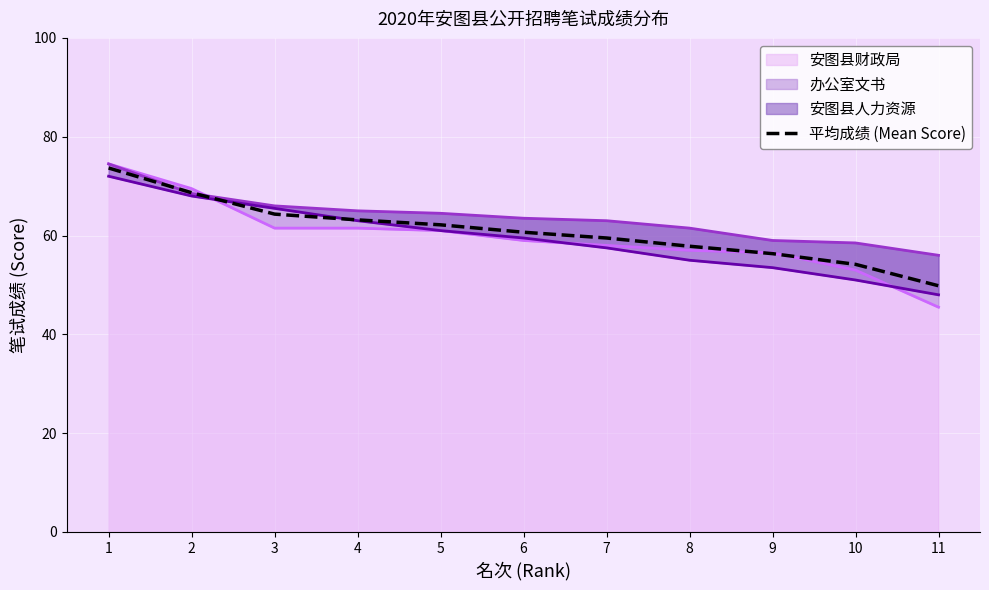

What is the greatest value displayed?

73.7